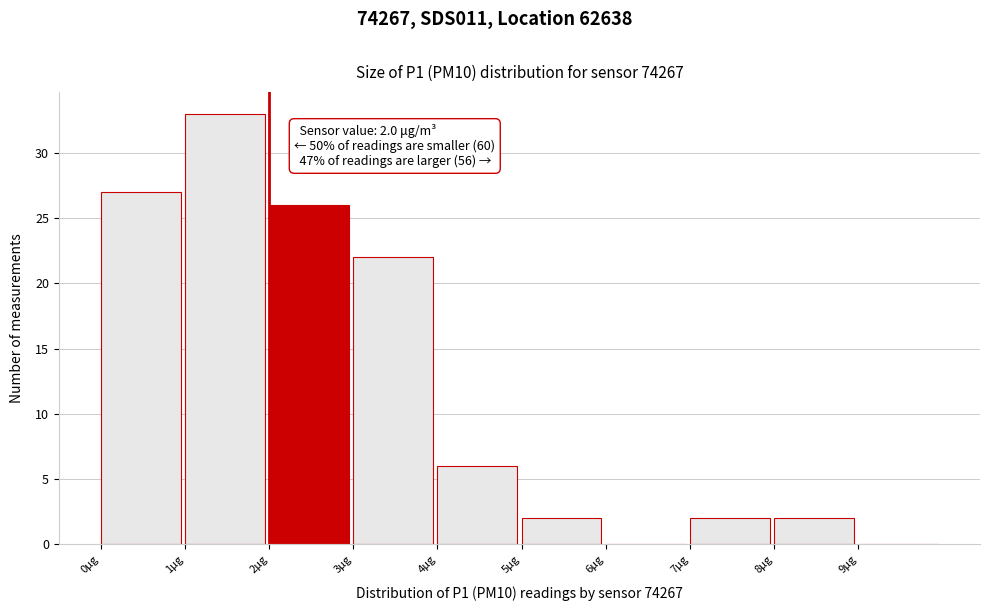

Over which range of the x-axis is the bar tallest?

1 to 2